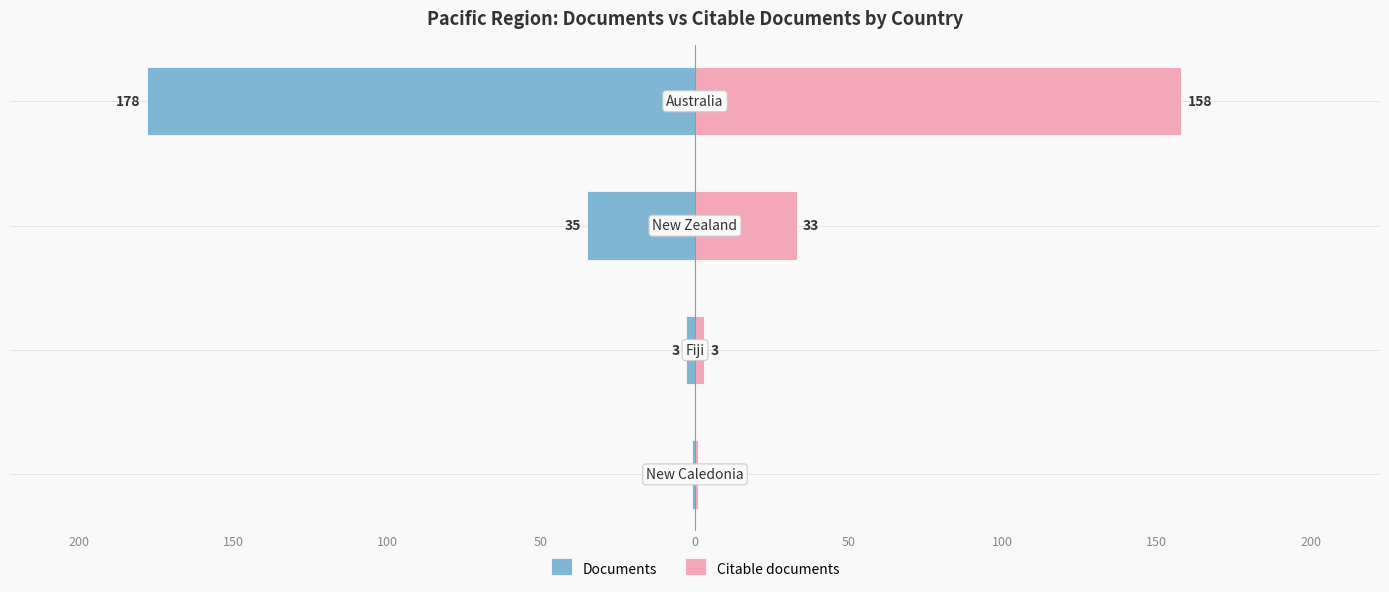

Between 200 and 150, which series saw the biggest shift?

Documents